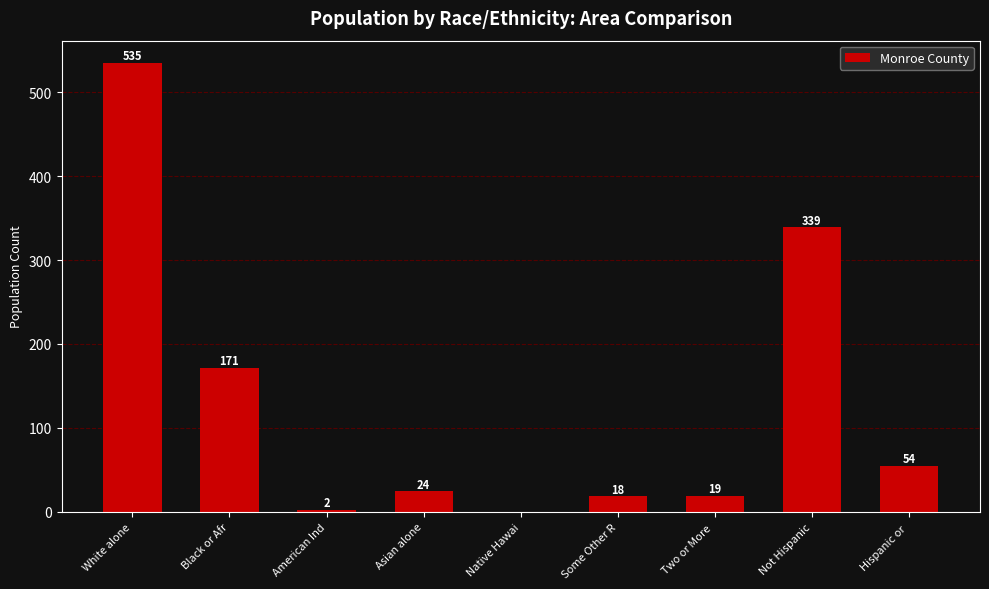

What value does the data have at Not Hispanic, to the nearest 10?

340